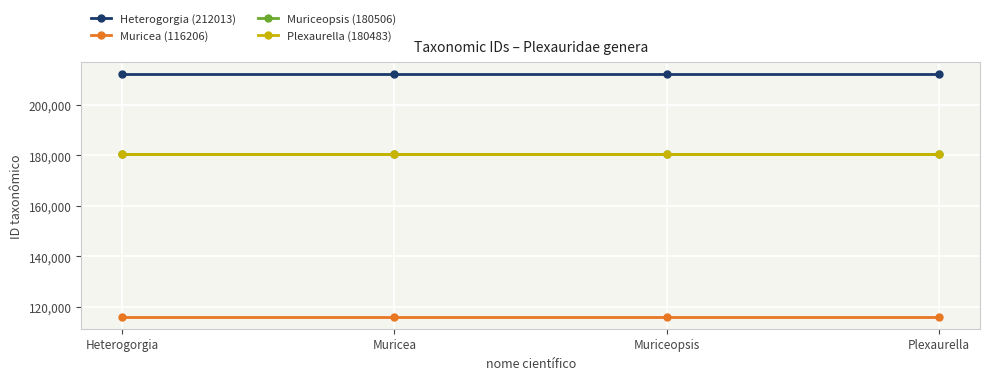

What is the total value across all series at Plexaurella?

689208